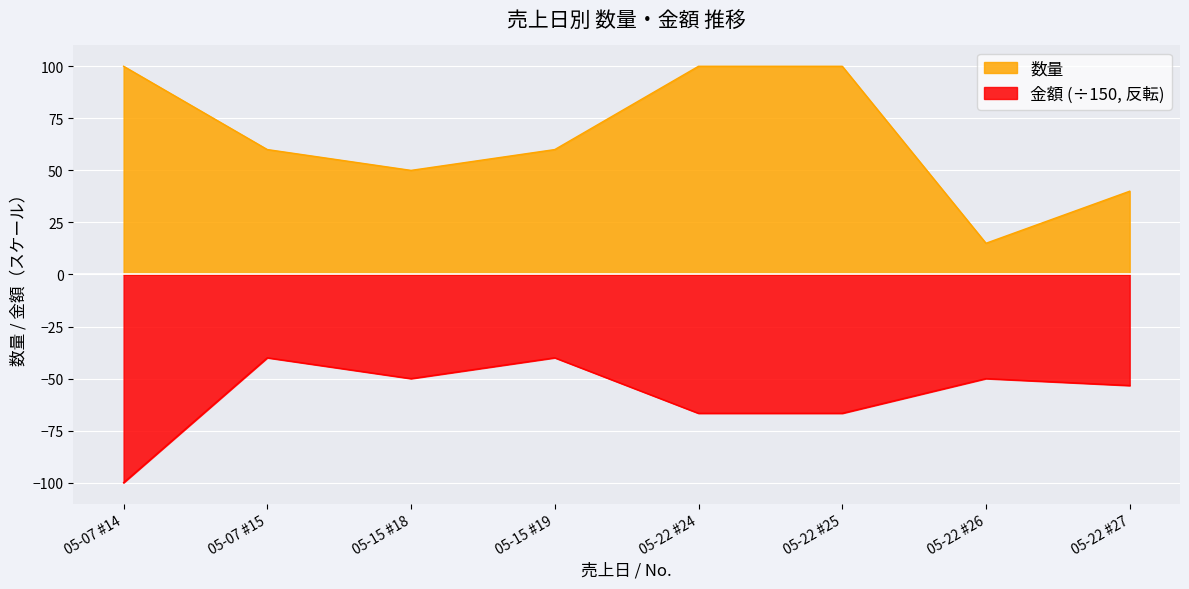

What is the difference between the second highest and minimum values in the 数量 series?

85.0